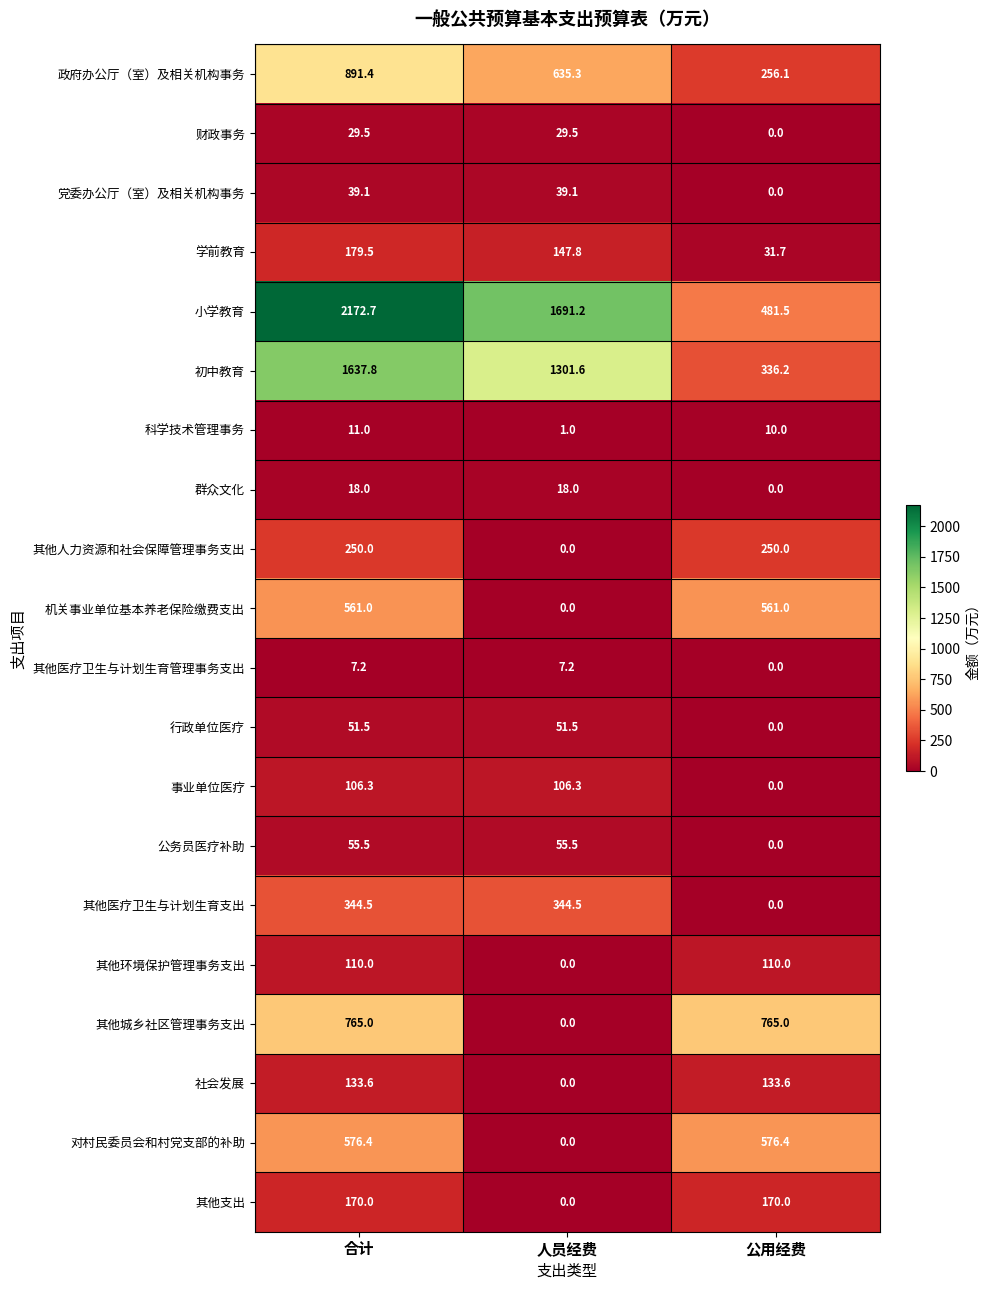

At which label does 社会发展 reach its minimum?

人员经费